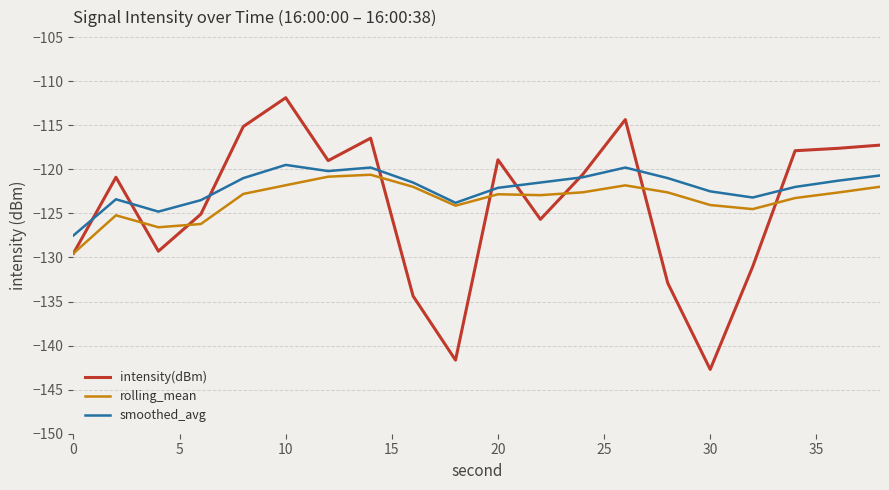

Which series has the largest total across all categories?

smoothed_avg